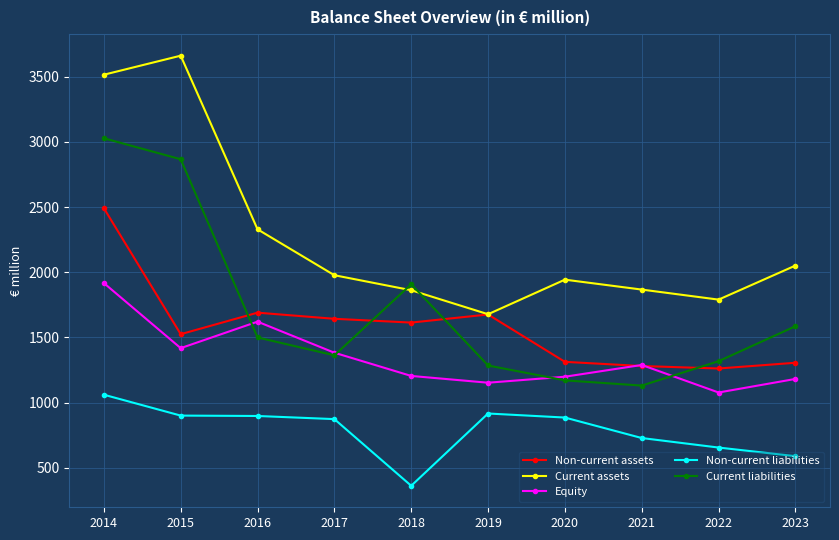

How many distinct data groups are displayed?

5